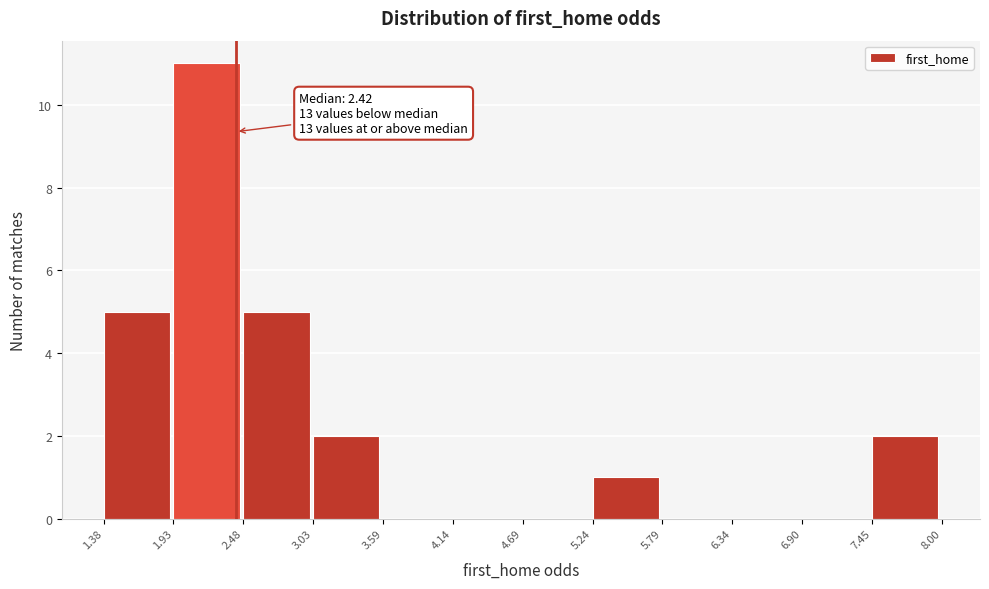

Which range on the x-axis has the tallest bar?

1.93 to 2.48